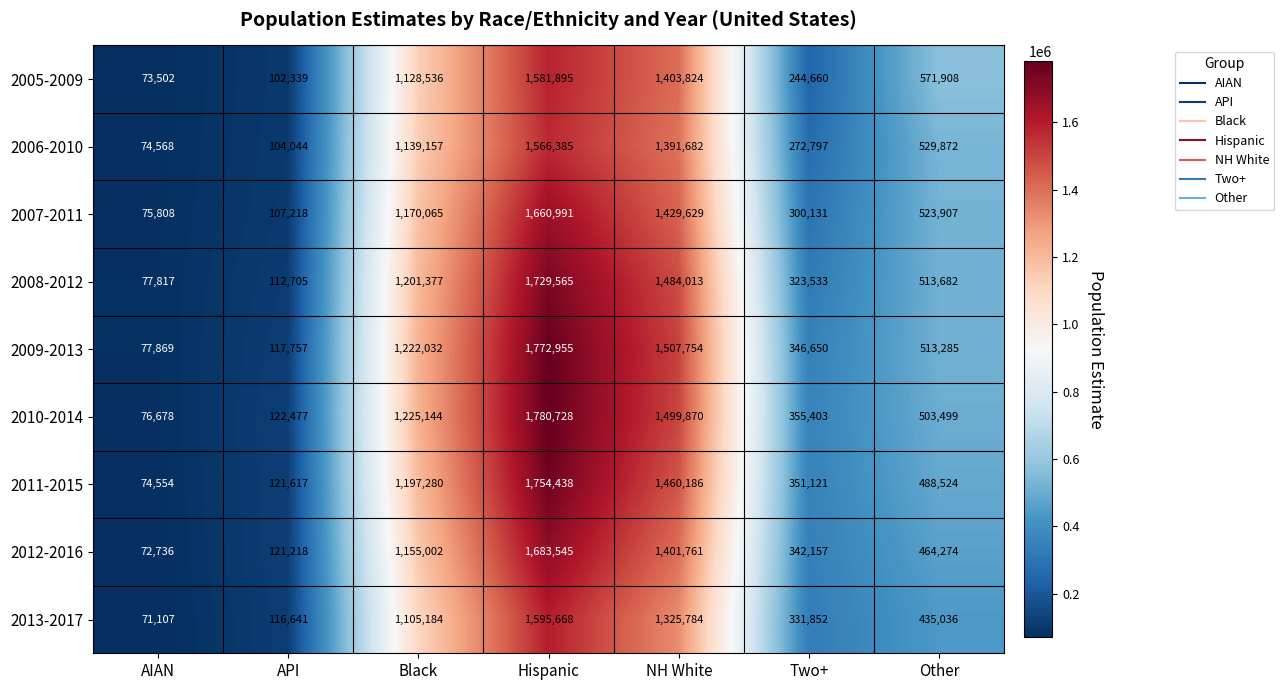

Rank the series at Hispanic from lowest to highest value.

2006-2010, 2005-2009, 2013-2017, 2007-2011, 2012-2016, 2008-2012, 2011-2015, 2009-2013, 2010-2014